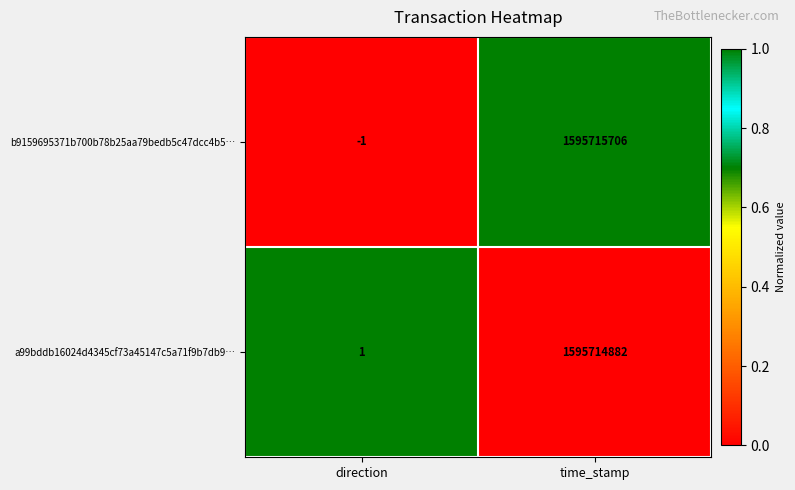

What is the sum of the a99bddb16024d4345cf73a45147c5a71f9b7db9… values at direction and time_stamp?

1595714883